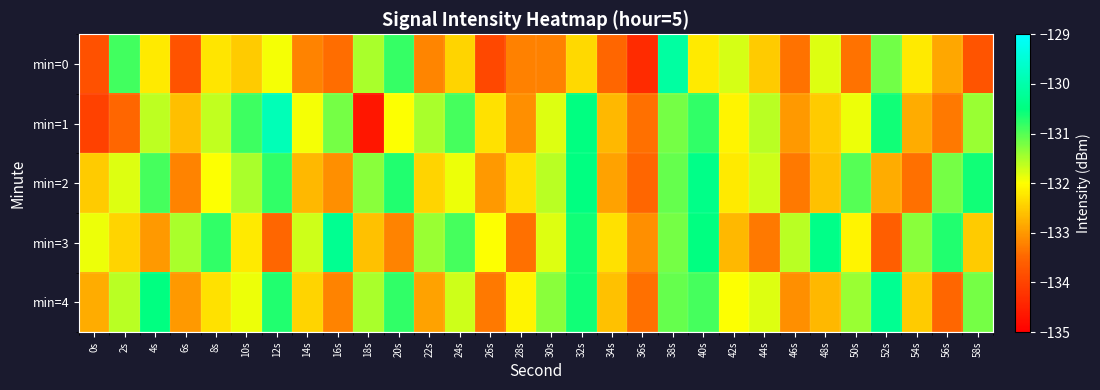

Which category has the lowest value across all series?

18s